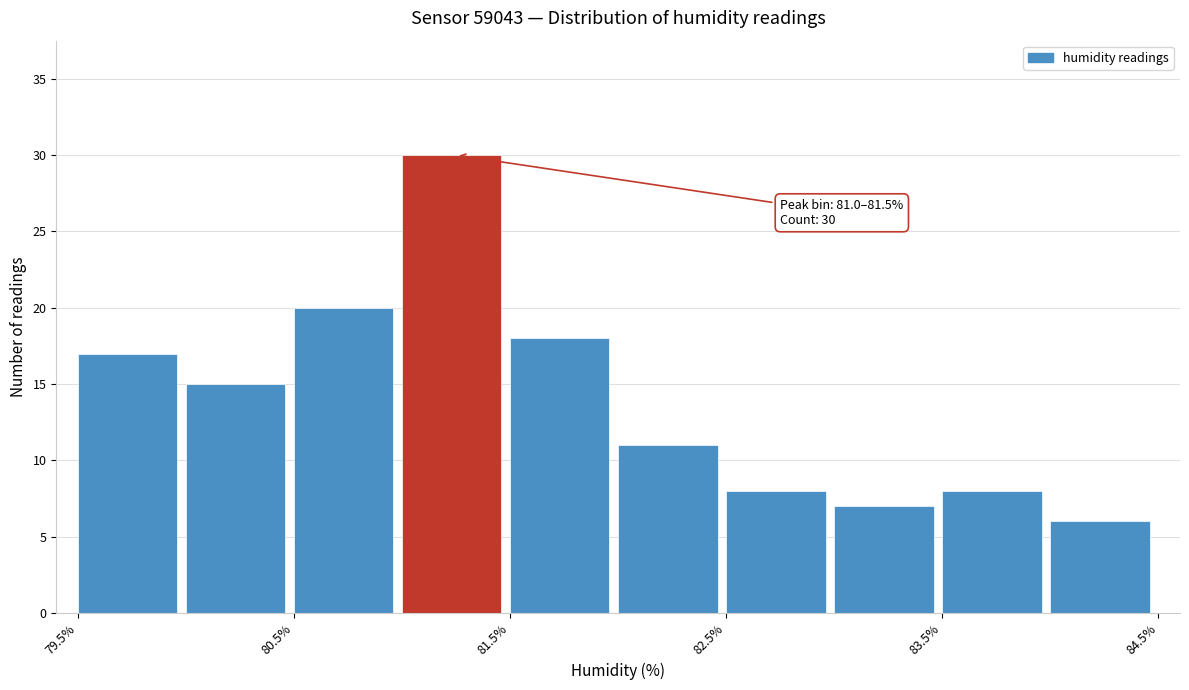

Which range on the x-axis has the tallest bar?

81.0 to 81.5